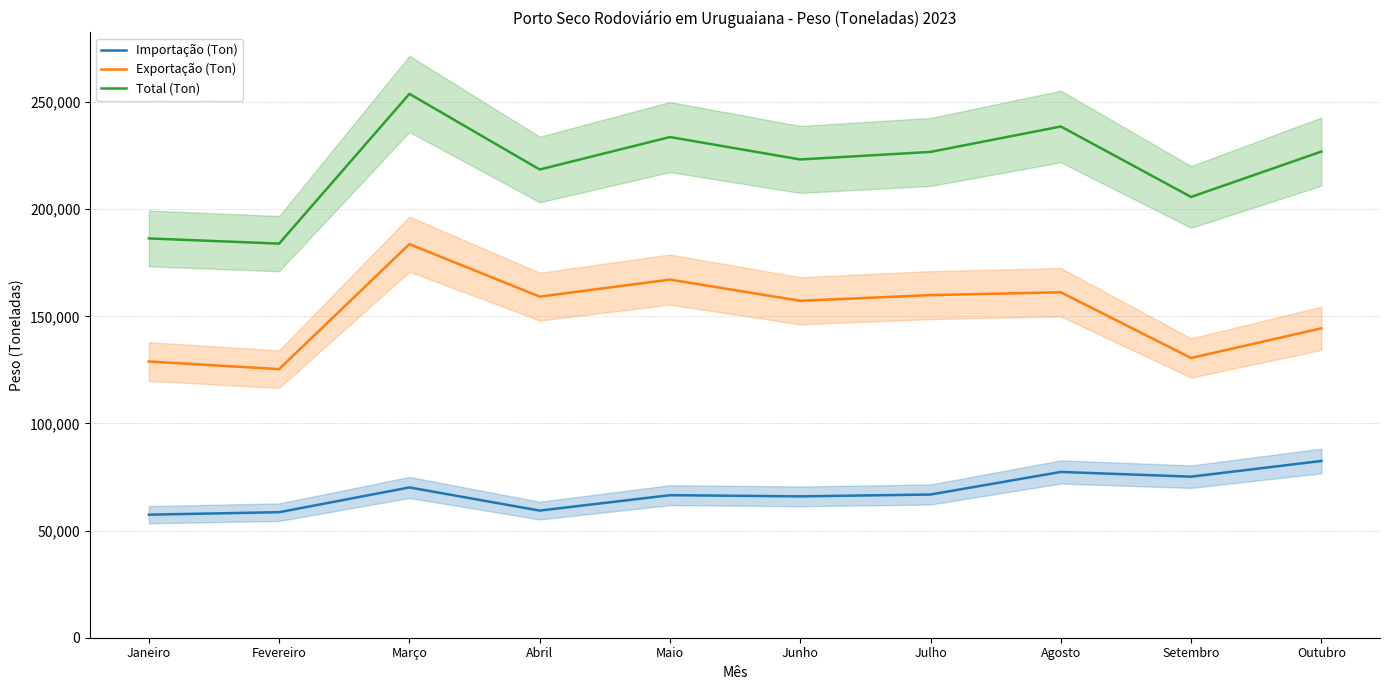

Which has a higher value, Março or Junho?

Março